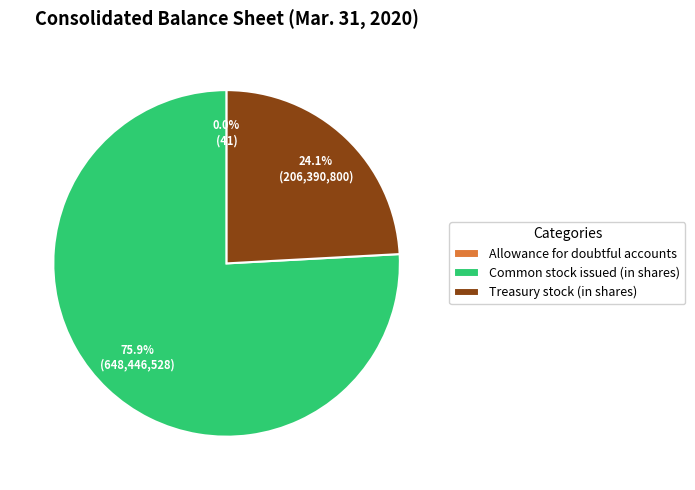

Which category accounts for the majority?

Common stock issued (in shares)